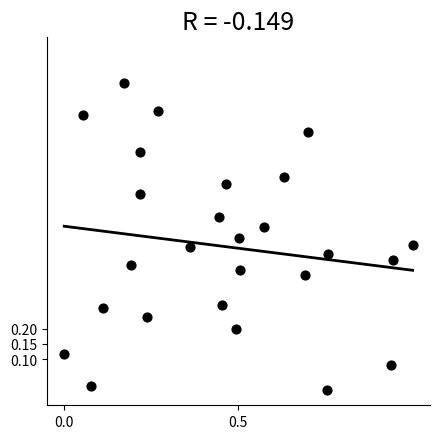

What is the range of X values (max minus min)?

1.0